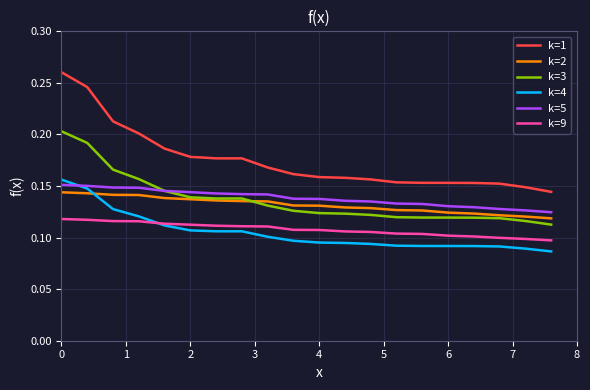

Which series has the widest spread of values?

k=1